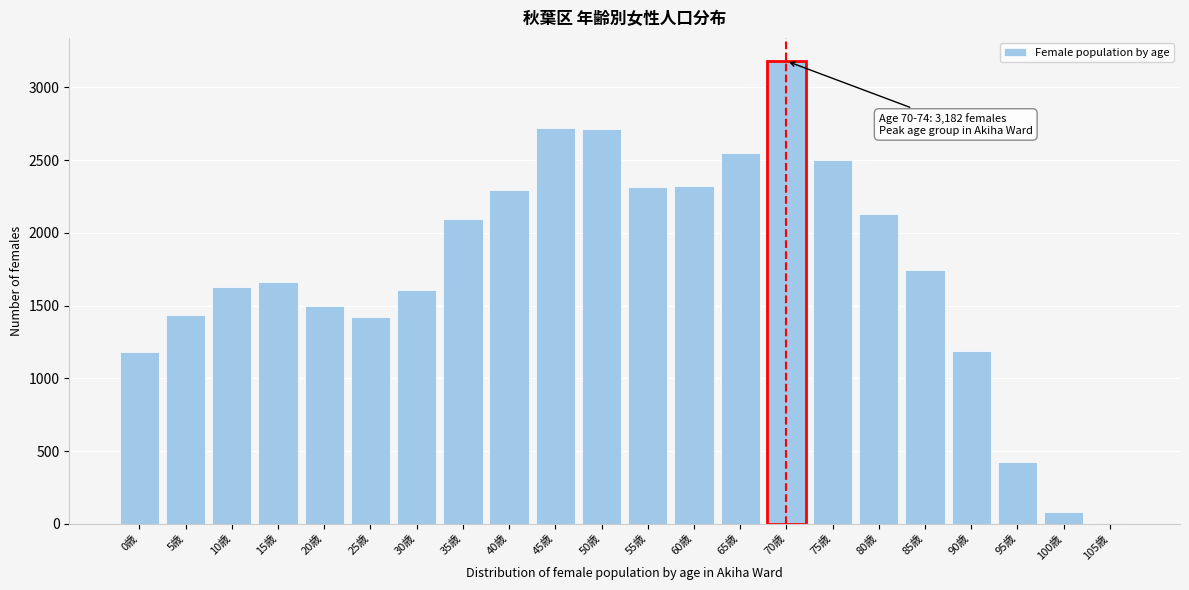

What is the greatest value displayed?

3182